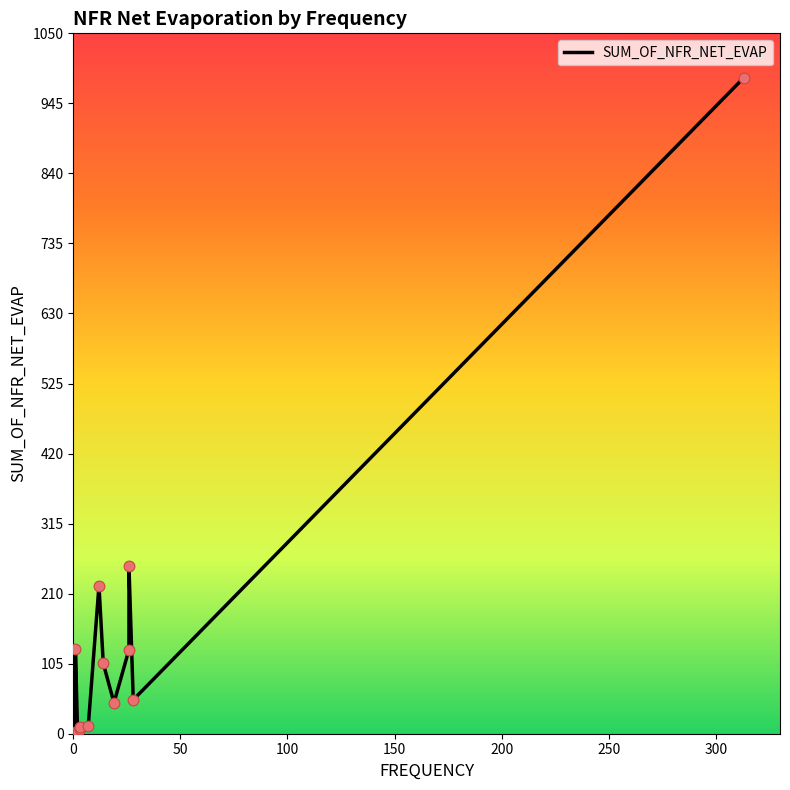

What is the ratio of the value at 14 to the value at 1?

0.8